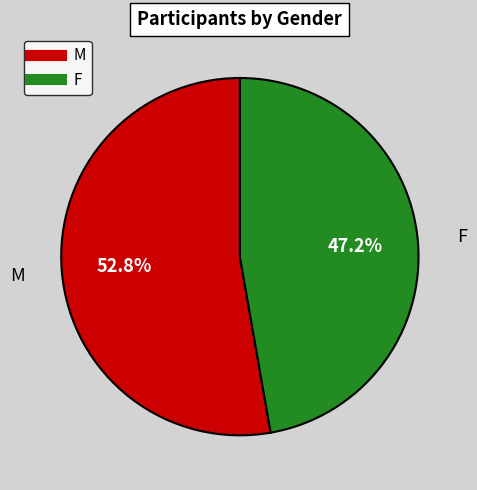

The F slice represents 47% of the pie. True or false?

True